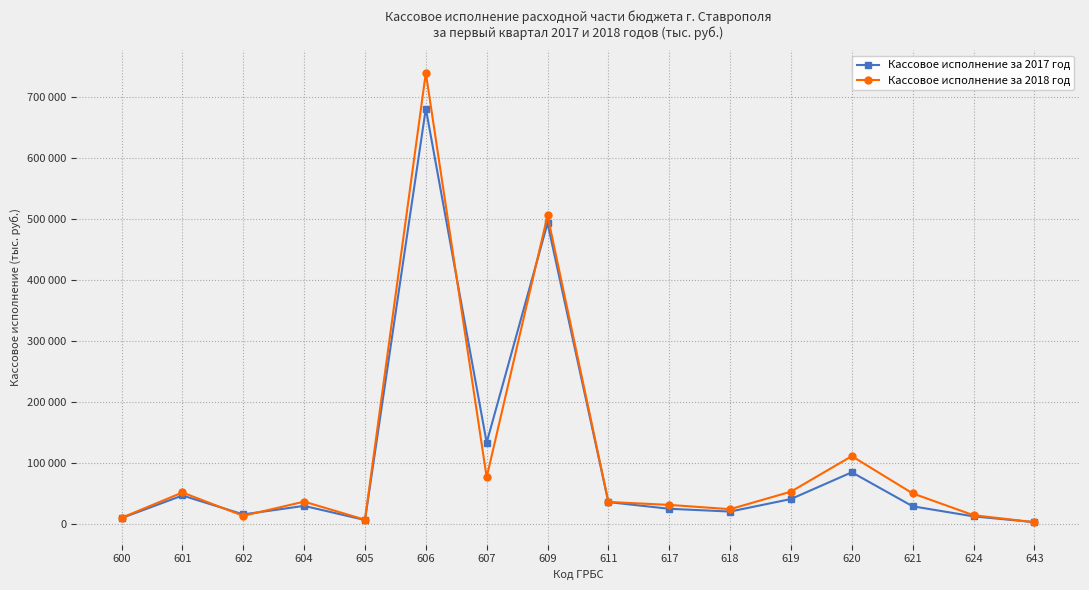

Is the value of Кассовое исполнение за 2017 год at 619 greater than the value of Кассовое исполнение за 2018 год at 621?

No